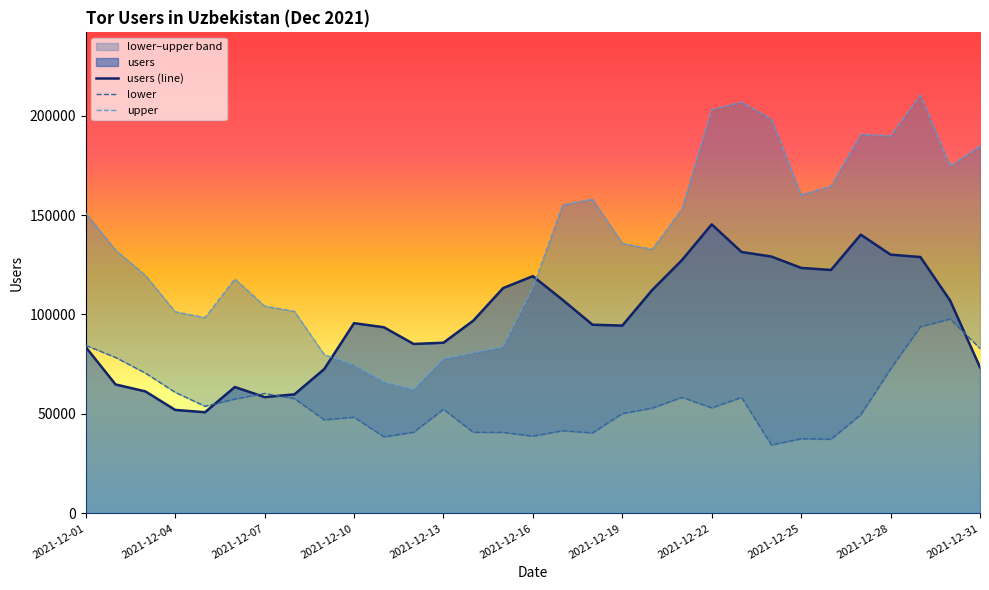

How many data points in users are less than 95637?

15